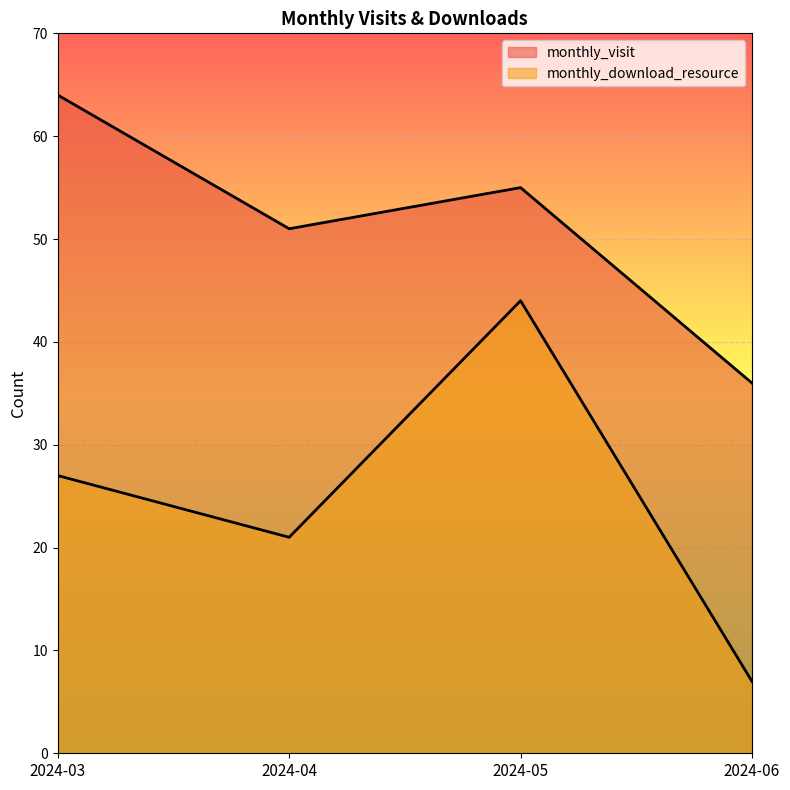

The monthly_visit series shows 55 at 2024-05. True or false?

True